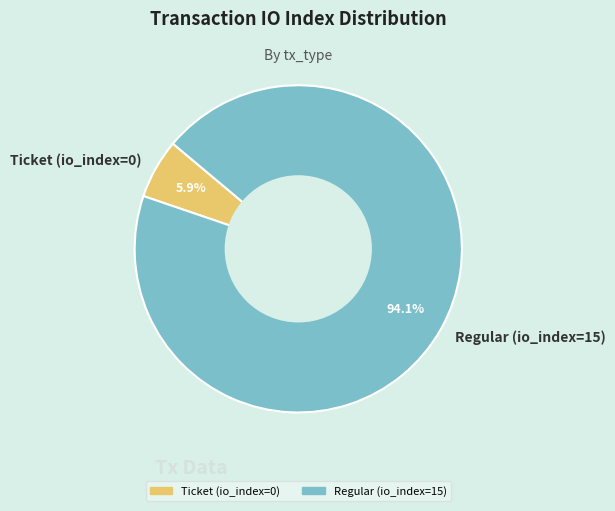

Which category has the smallest portion of the pie?

Ticket (io_index=0)